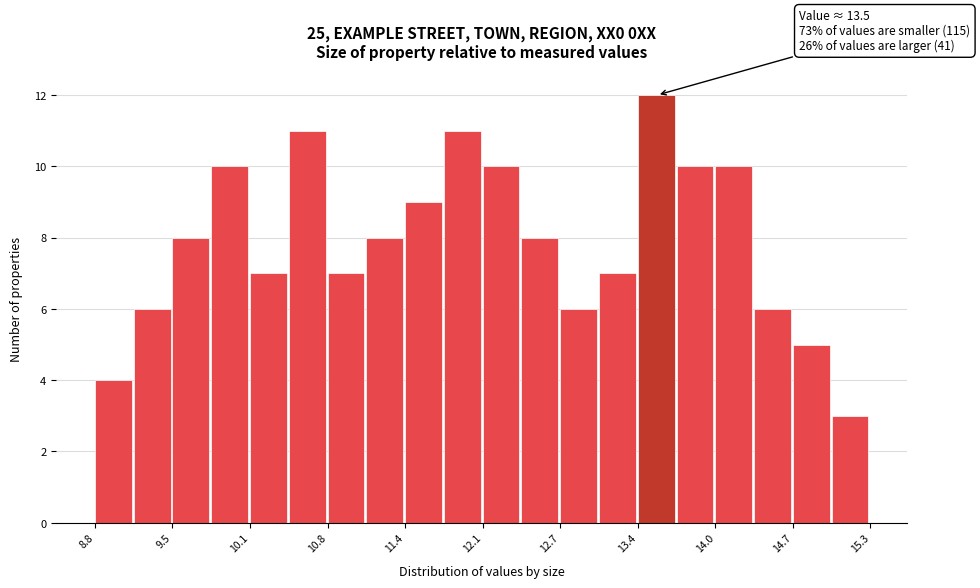

Read against the x-axis, roughly where is the centre of the tallest bar?

13.5